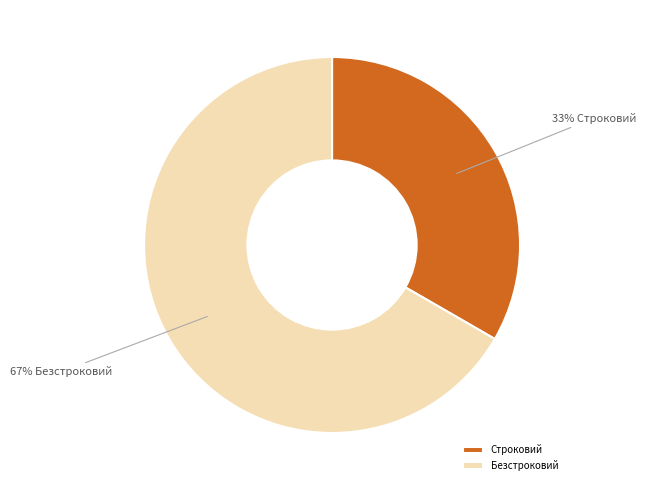

Rank the categories by value from lowest to highest.

Строковий, Безстроковий